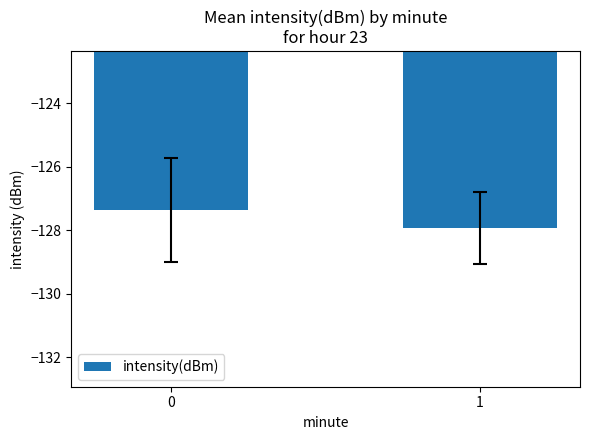

Reading left to right, list all the values displayed in this chart.

0=-127.4	1=-127.9